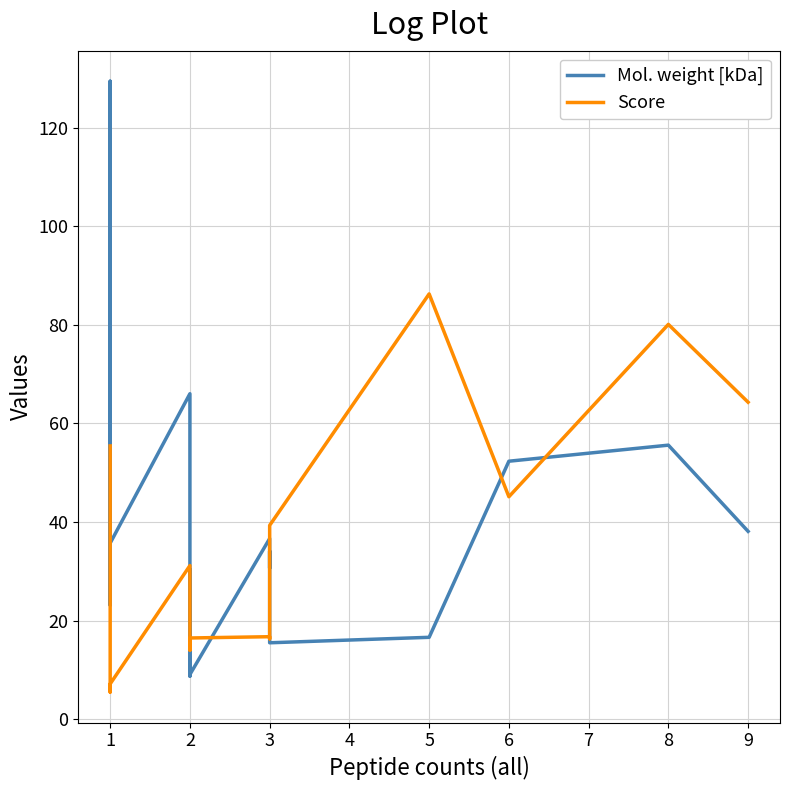

The value of Score at 8 is 110.2. True or false?

False